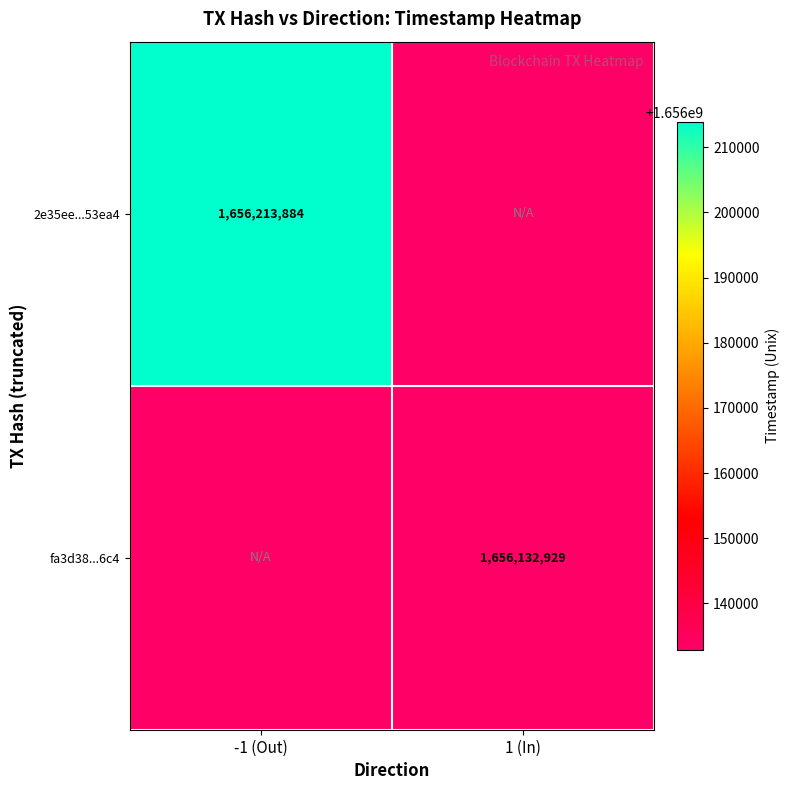

The value of 2e35ee...53ea4 at -1 (Out) is 1023115451. True or false?

False